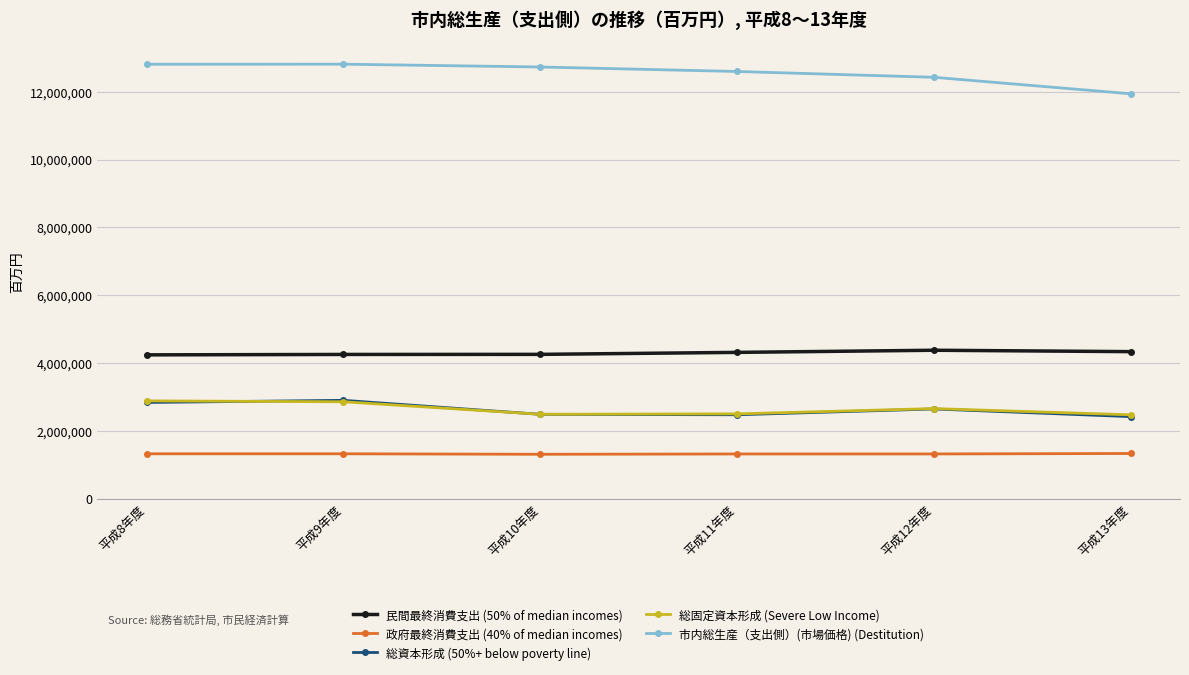

Is it true that 民間最終消費支出 (50% of median incomes) equals 4376668 at 平成12年度?

True